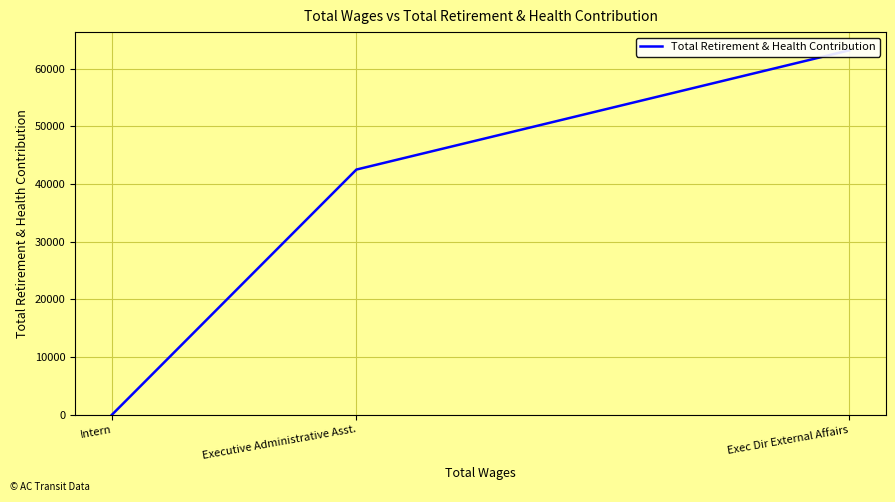

Which category has the highest value across all series?

Exec Dir External Affairs